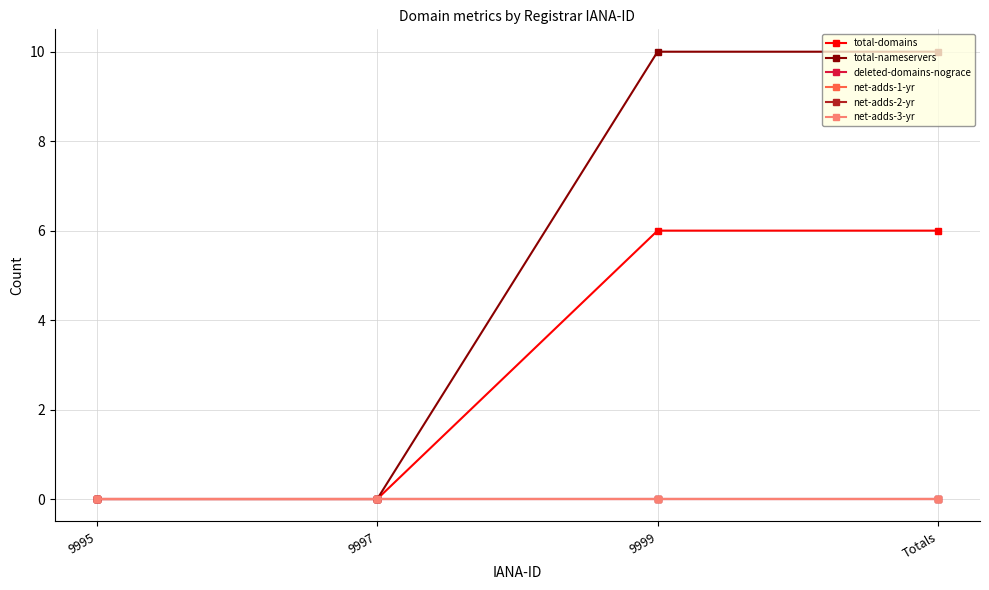

Which label corresponds to the largest value in the chart?

9999